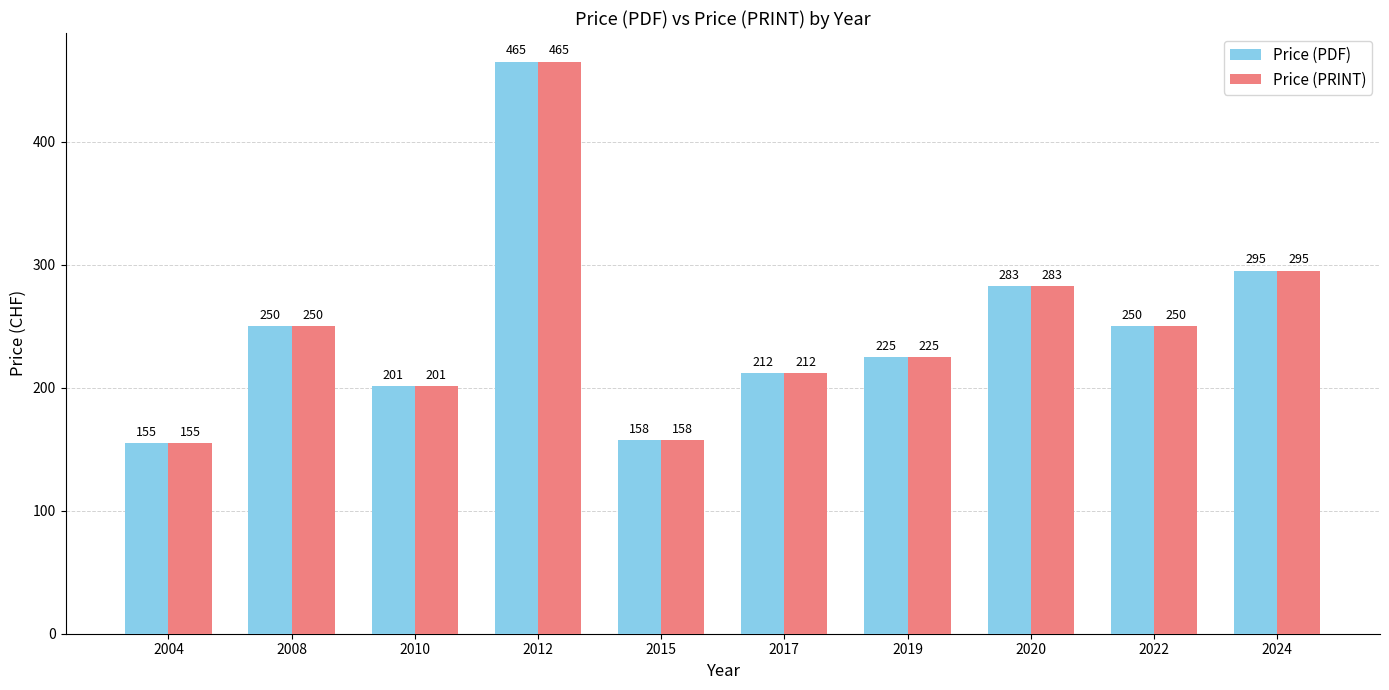

Which category has the highest value in the Price (PRINT) series?

2012